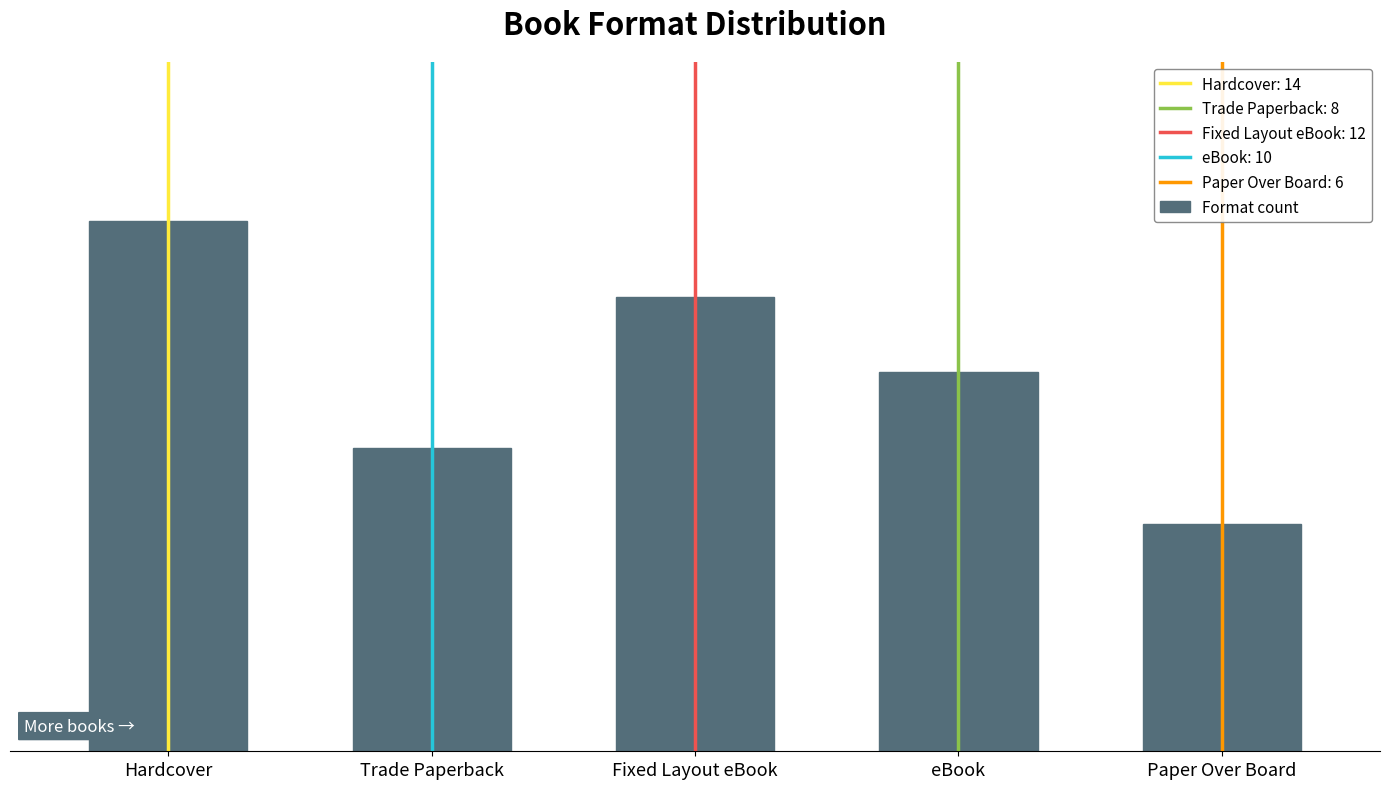

Between Trade Paperback and Fixed Layout eBook, which is larger?

Fixed Layout eBook